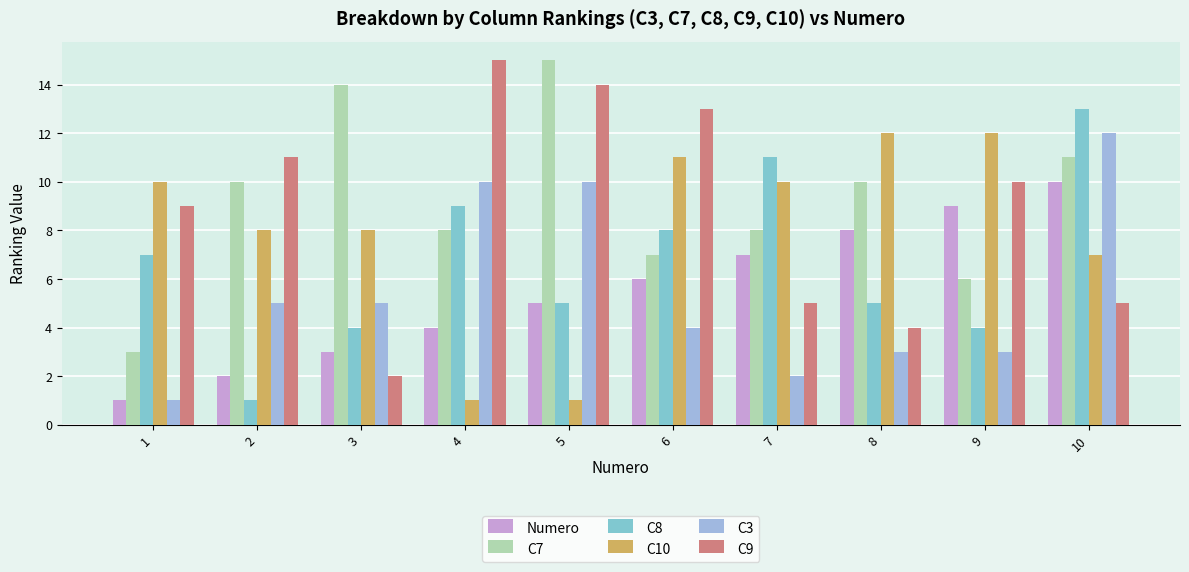

Which has a higher value, 3 or 5?

5